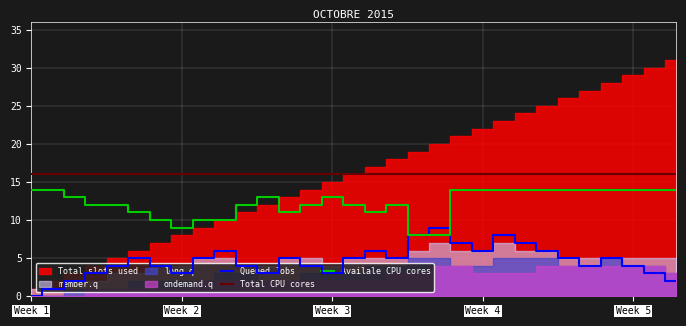

The Total CPU cores series shows 9 at 27. True or false?

False